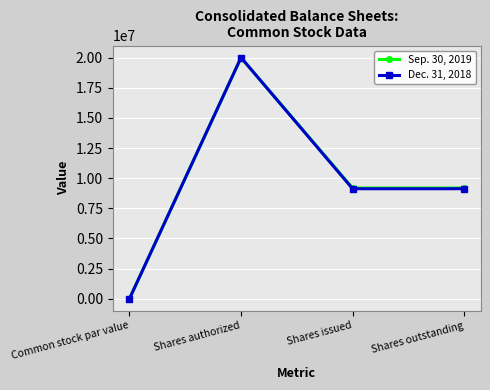

Reading left to right, extract all data points from this chart.

Sep. 30, 2019: 0	20000000	9182565	9182565
Dec. 31, 2018: 0	20000000	9121555	9121555